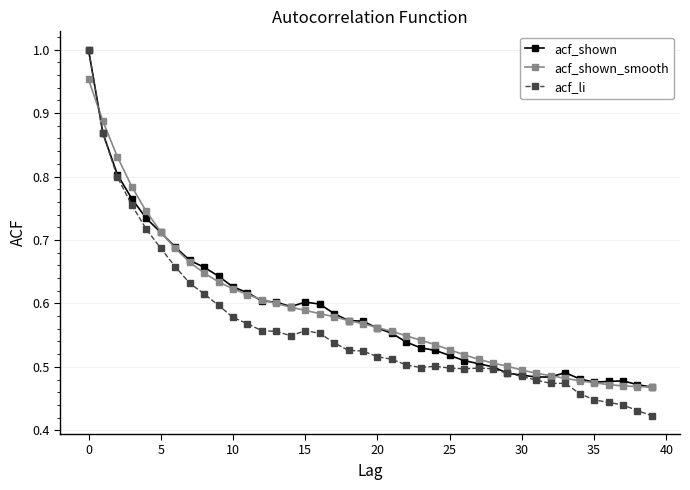

Which series has the widest spread of values?

acf_li